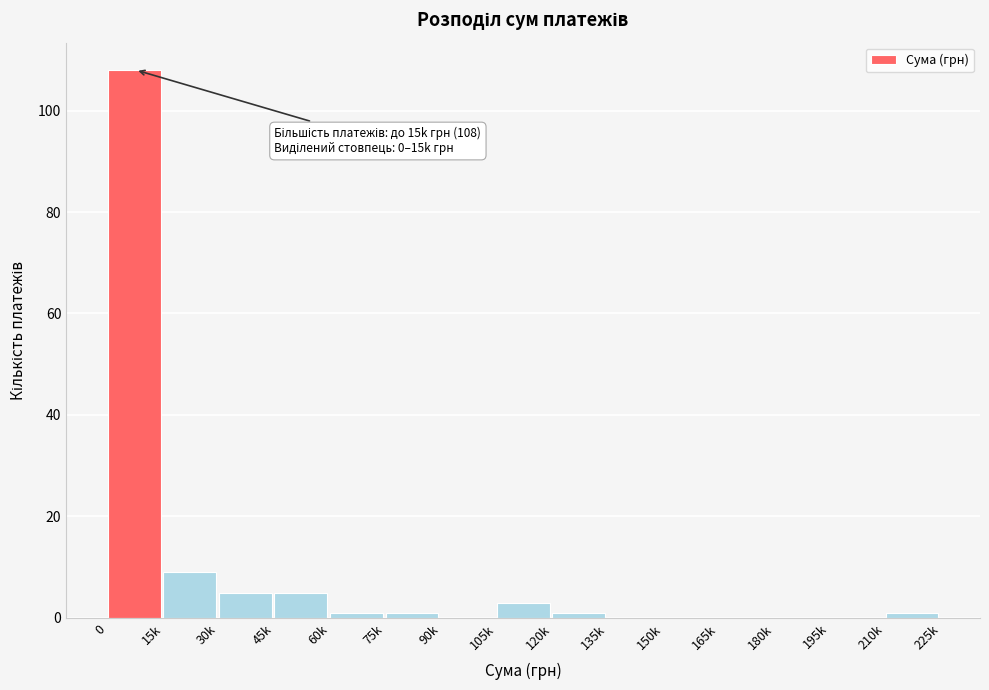

Reading left to right, extract all data points from this chart.

0=108	15k=9	30k=5	45k=5	60k=1	75k=1	90k=0	105k=3	120k=1	135k=0	150k=0	165k=0	180k=0	195k=0	210k=1